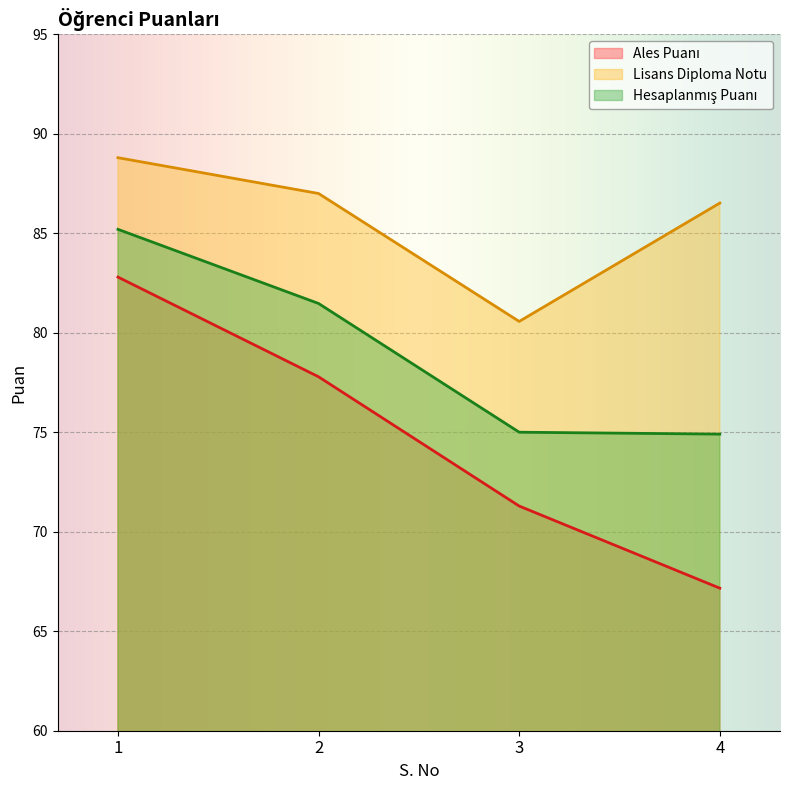

How many lines are shown in the chart?

3